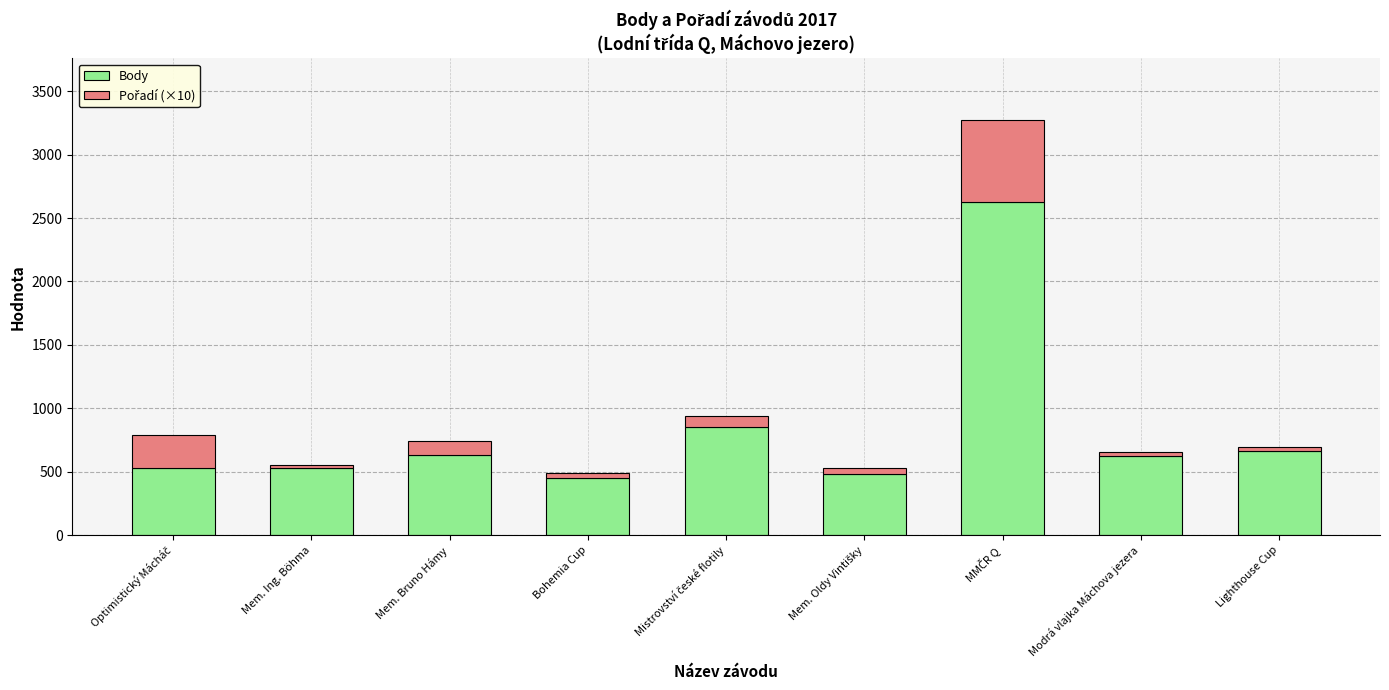

What is the average value of the Body series?

821